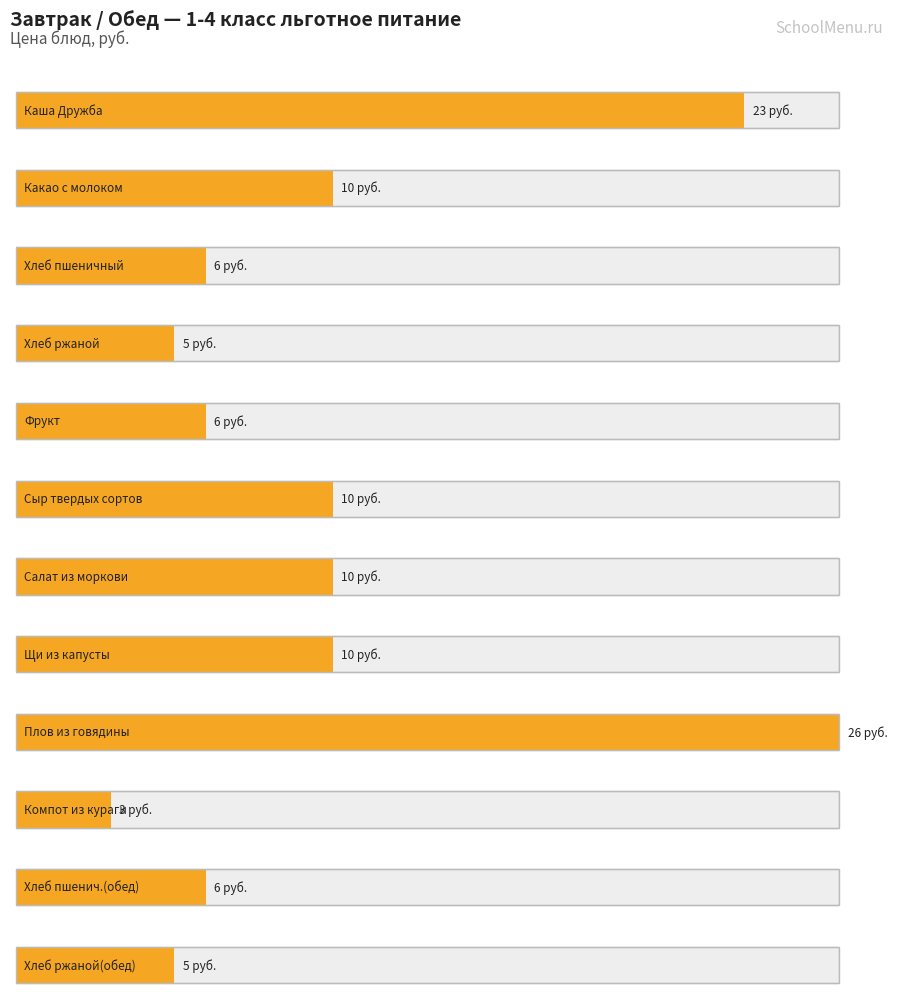

What is the label of the 7th bar from the right?

Сыр твердых сортов